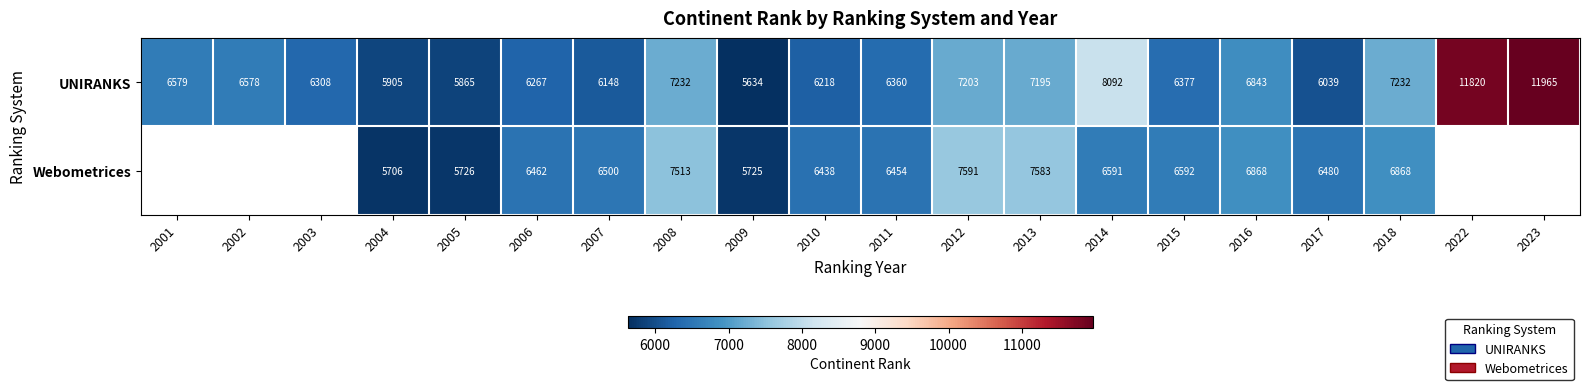

What is the difference between the highest and lowest values at 2008?

281